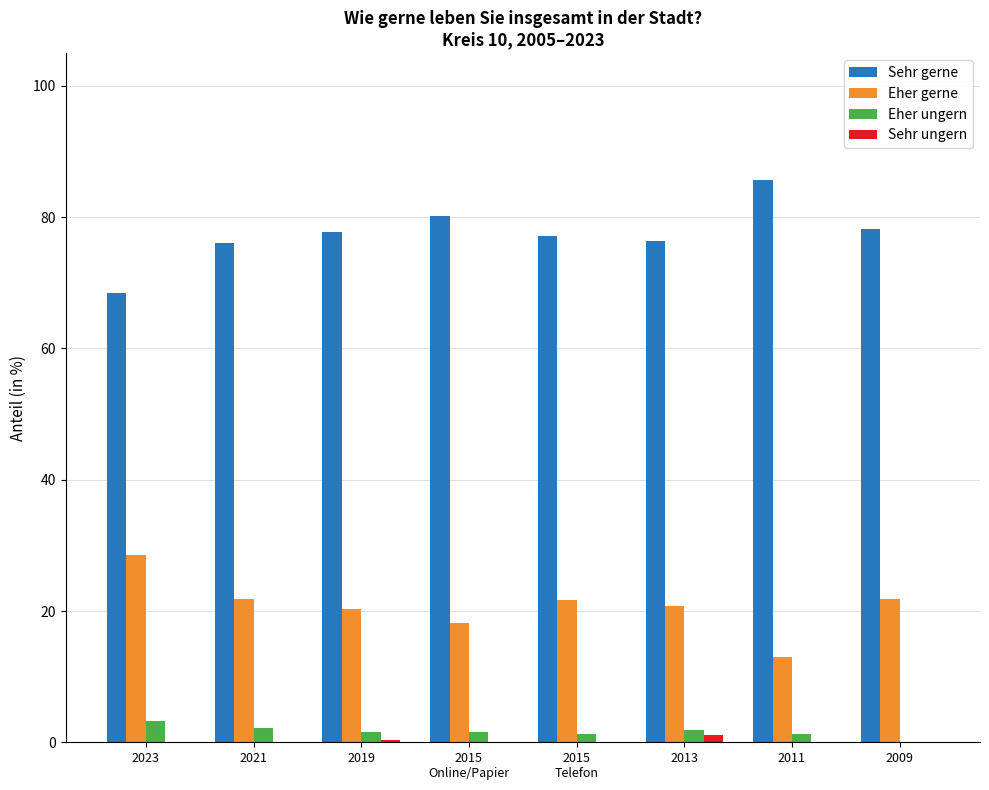

What is the sum of all Sehr gerne values?

619.7